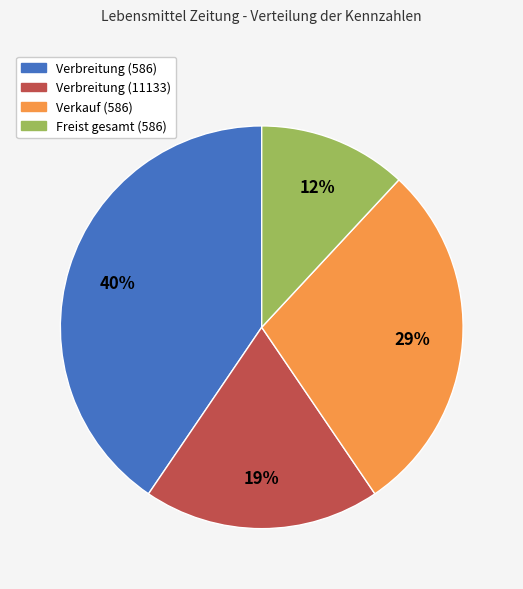

What is the smallest slice in the pie chart?

Freist gesamt (586)